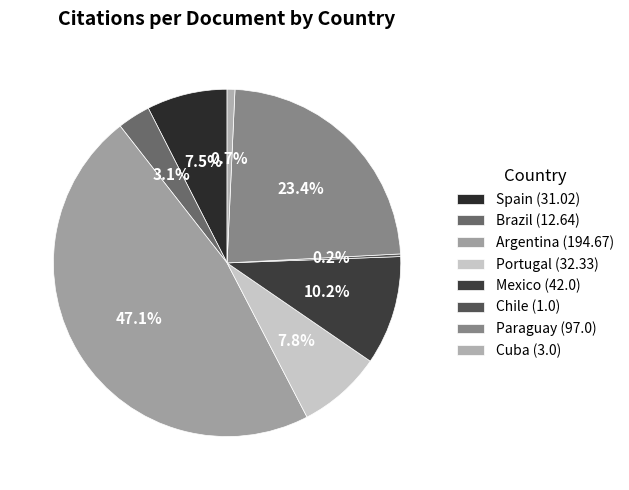

To the nearest percent, what is the combined percentage of Portugal and Argentina?

55%